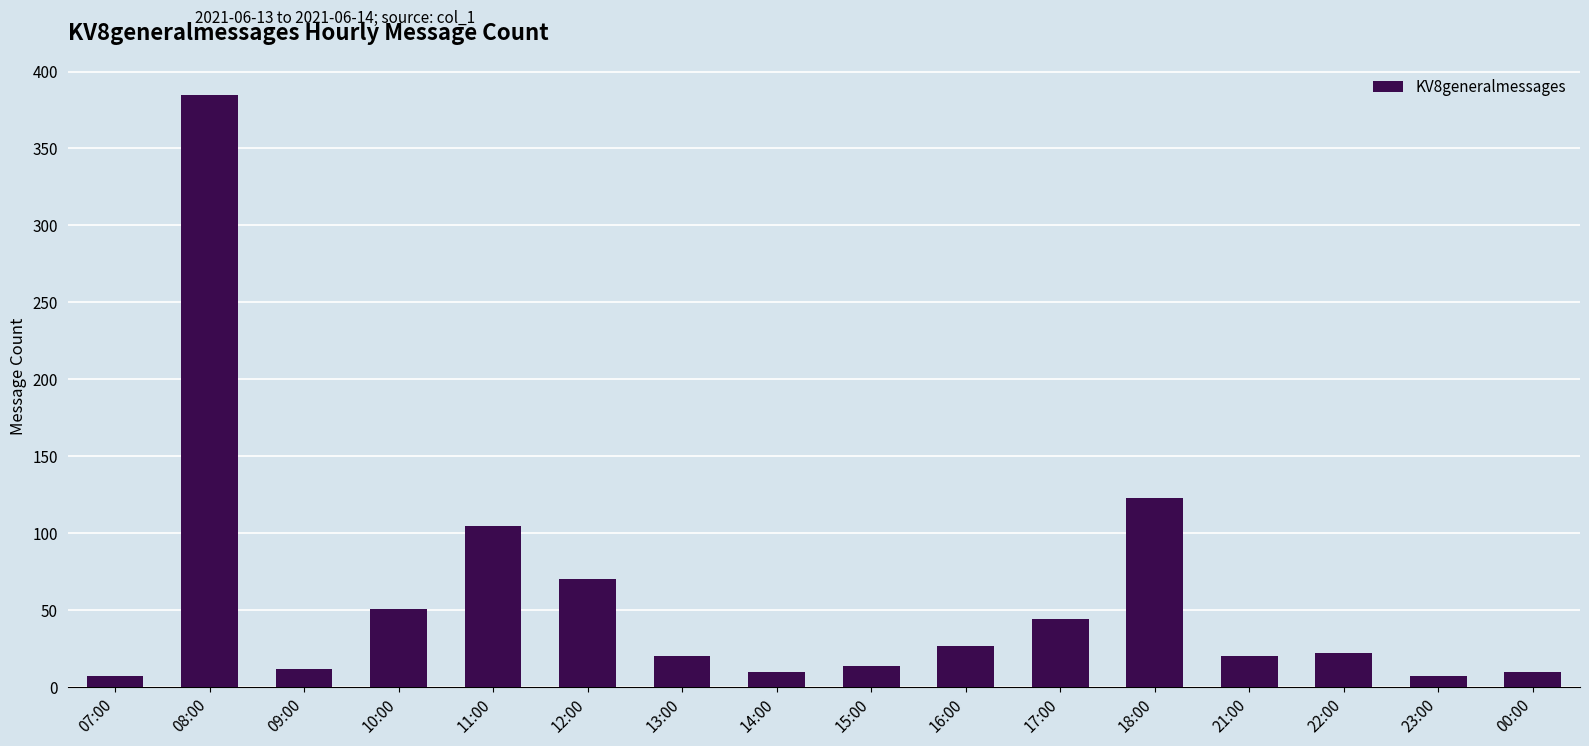

How many bars are there in total?

16